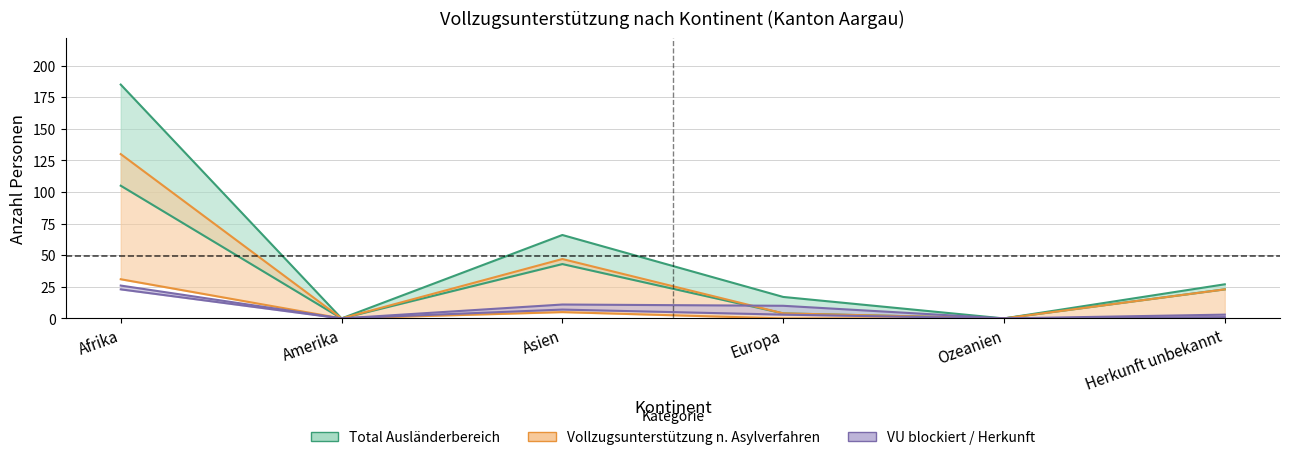

What is the average value of the VU blockiert series?

8